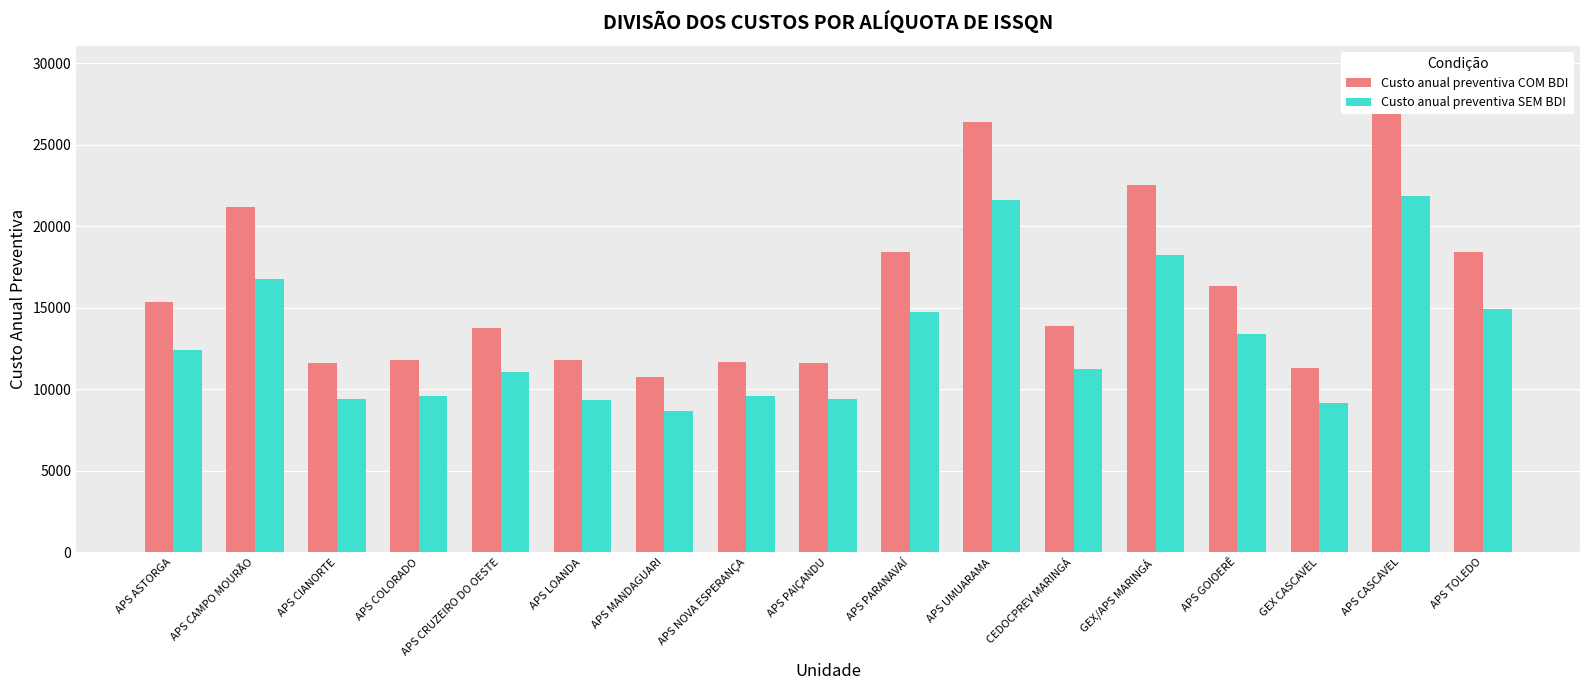

Reading left to right, list all the values displayed in this chart.

Custo anual preventiva COM BDI: APS ASTORGA=15319.2	APS CAMPO MOURÃO=21155.3	APS CIANORTE=11616.9	APS COLORADO=11815.5	APS CRUZEIRO DO OESTE=13771.2	APS LOANDA=11787.7	APS MANDAGUARI=10723.3	APS NOVA ESPERANÇA=11690.2	APS PAIÇANDU=11616.9	APS PARANAVAÍ=18430.4	APS UMUARAMA=26393.7	CEDOCPREV MARINGÁ=13872.2	GEX/APS MARINGÁ=22498.7	APS GOIOERÊ=16357.3	GEX CASCAVEL=11326.6	APS CASCAVEL=27009.5	APS TOLEDO=18409.3
Custo anual preventiva SEM BDI: APS ASTORGA=12400.2	APS CAMPO MOURÃO=16758.0	APS CIANORTE=9403.4	APS COLORADO=9564.1	APS CRUZEIRO DO OESTE=11028.4	APS LOANDA=9337.5	APS MANDAGUARI=8680.0	APS NOVA ESPERANÇA=9564.1	APS PAIÇANDU=9403.4	APS PARANAVAÍ=14759.6	APS UMUARAMA=21593.5	CEDOCPREV MARINGÁ=11228.9	GEX/APS MARINGÁ=18211.7	APS GOIOERÊ=13382.4	GEX CASCAVEL=9168.4	APS CASCAVEL=21863.0	APS TOLEDO=14901.5